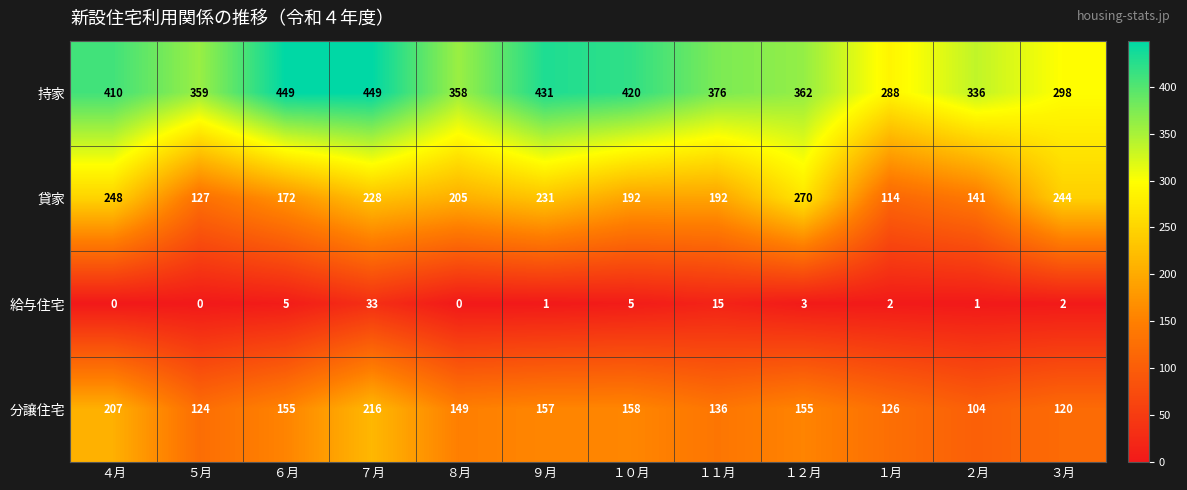

What is the difference between the 給与住宅 values at １１月 and ７月?

18